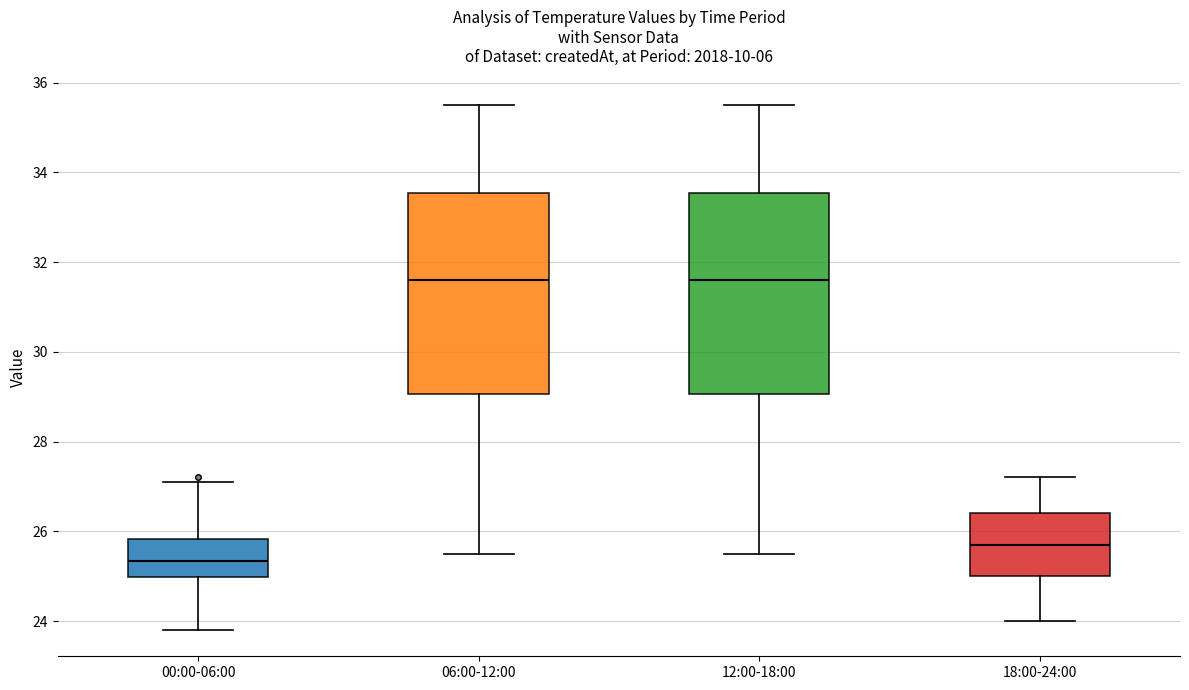

Which box has the lowest median line?

00:00-06:00